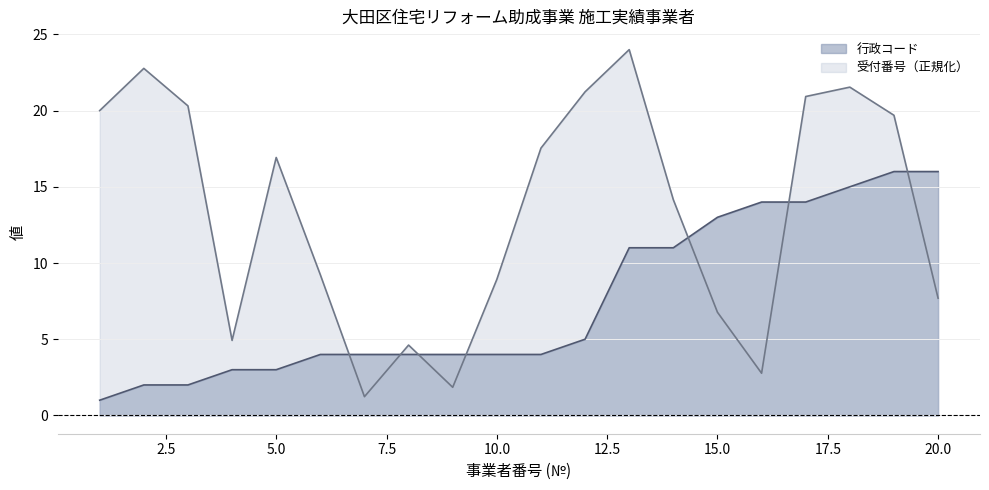

List the labels in order of 行政コード value, smallest first.

1, 2, 3, 4, 5, 6, 7, 8, 9, 10, 11, 12, 13, 14, 15, 16, 17, 18, 19, 20